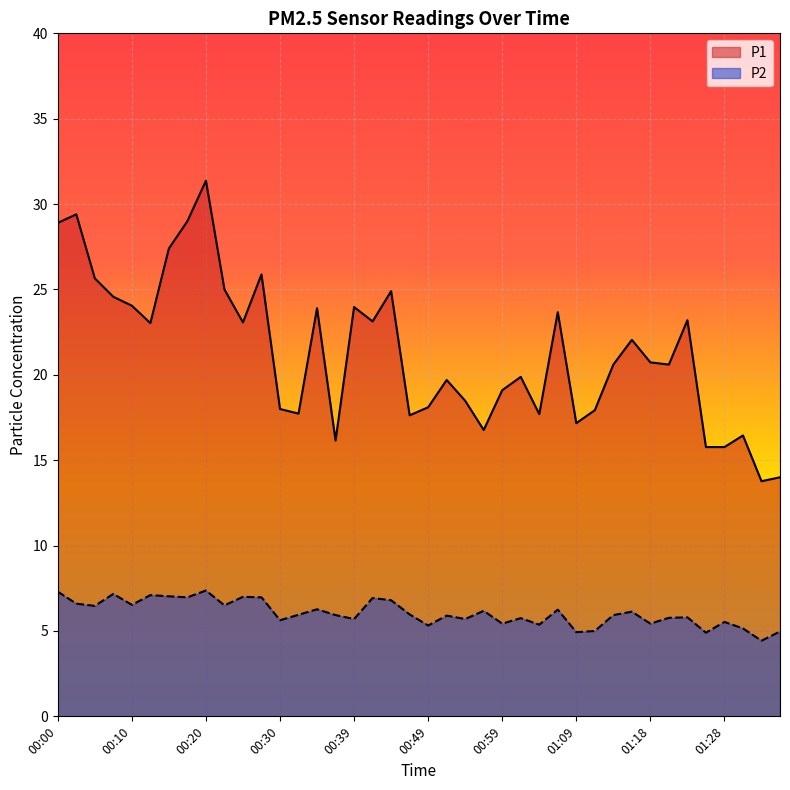

Does the chart display data point markers on the line(s)?

No